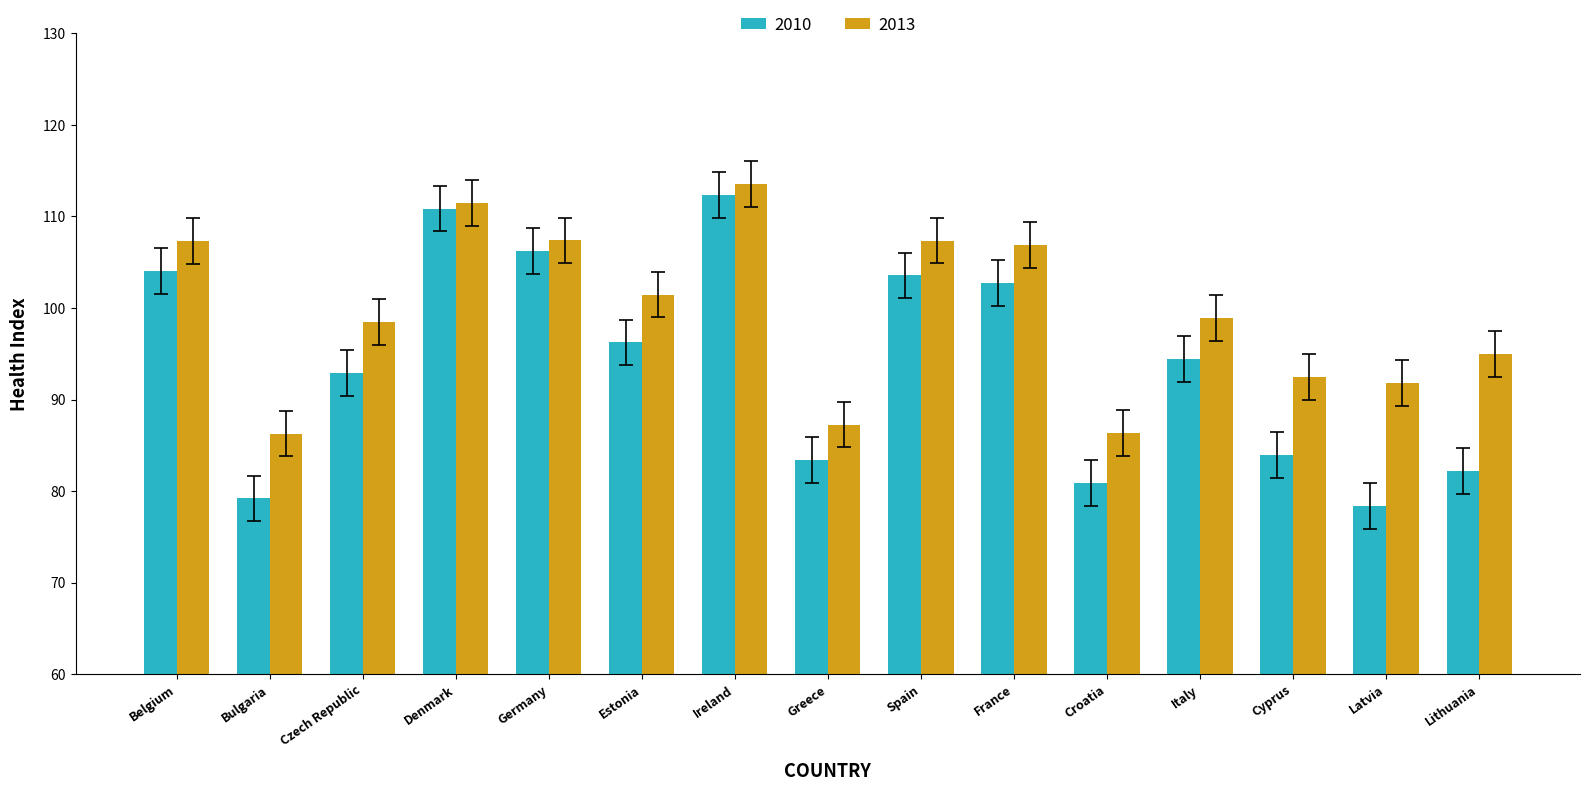

Which series has the largest range (max minus min)?

2010